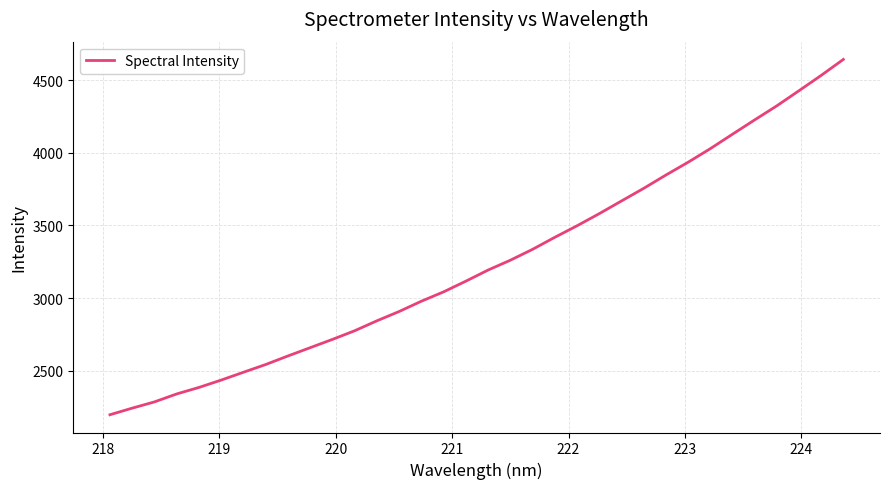

What is the smallest value displayed?

2195.6